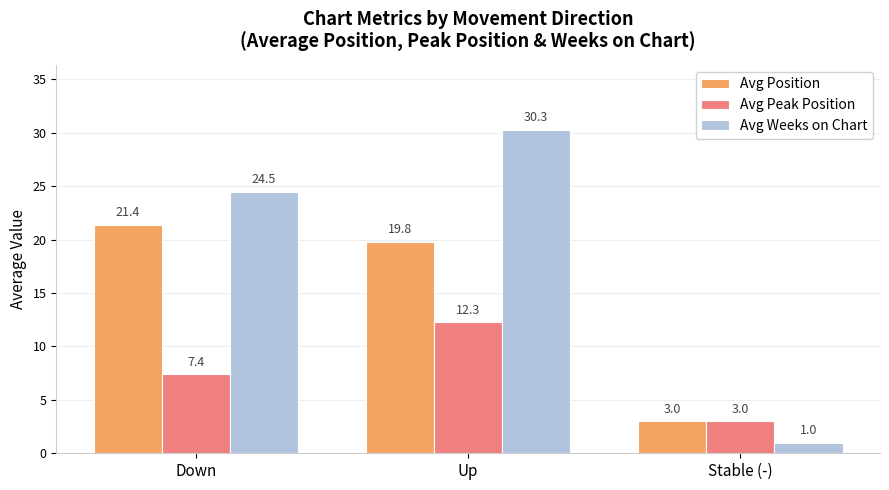

What is the difference between the maximum and second lowest values in the Avg Position series?

1.6